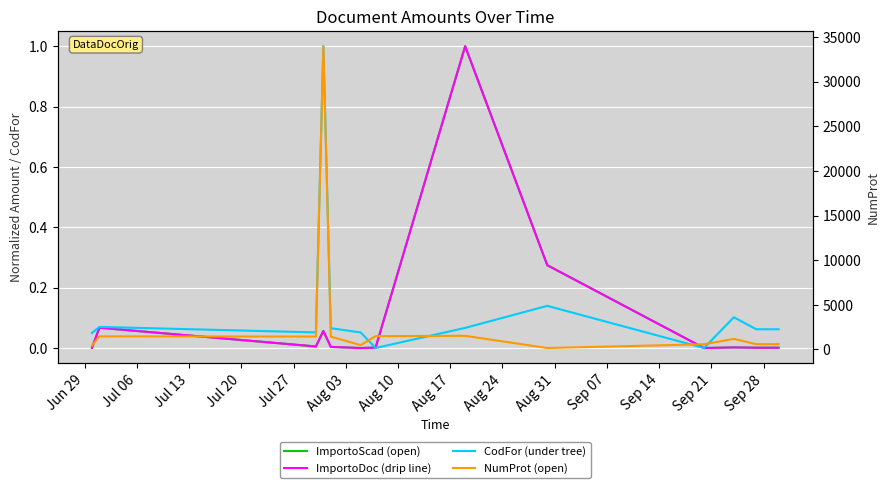

List the series in order of their peak value, lowest first.

ImportoScad (open), ImportoDoc (drip line), CodFor (under tree), NumProt (open)